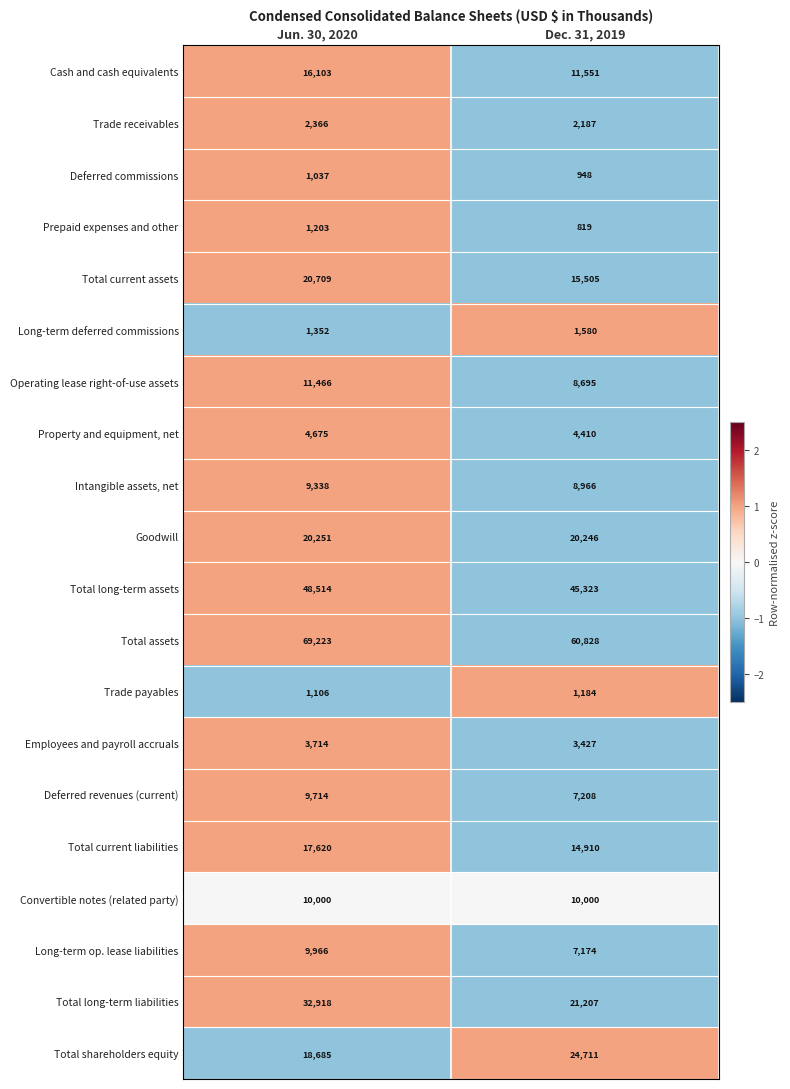

Is the value of Convertible notes (related party) at Jun. 30, 2020 greater than the value of Goodwill at Dec. 31, 2019?

No